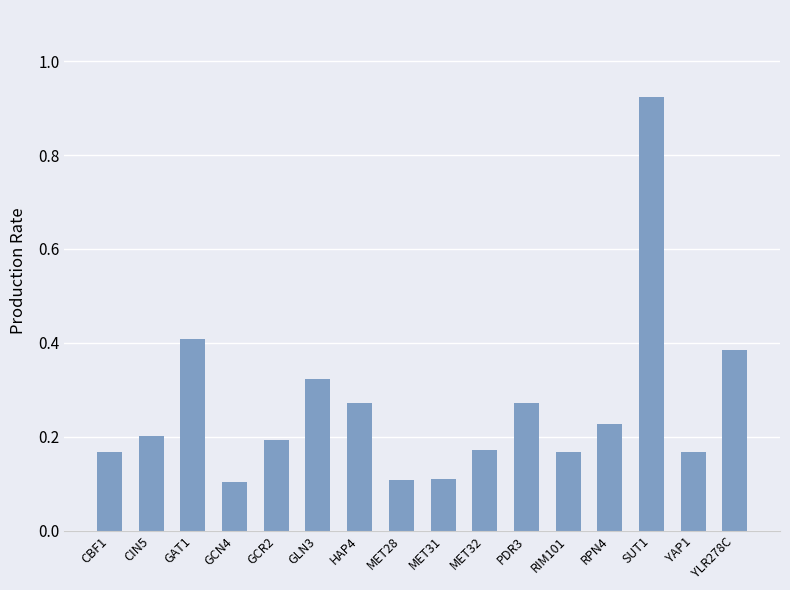

What is the sum of the values at GLN3 and HAP4?

0.6